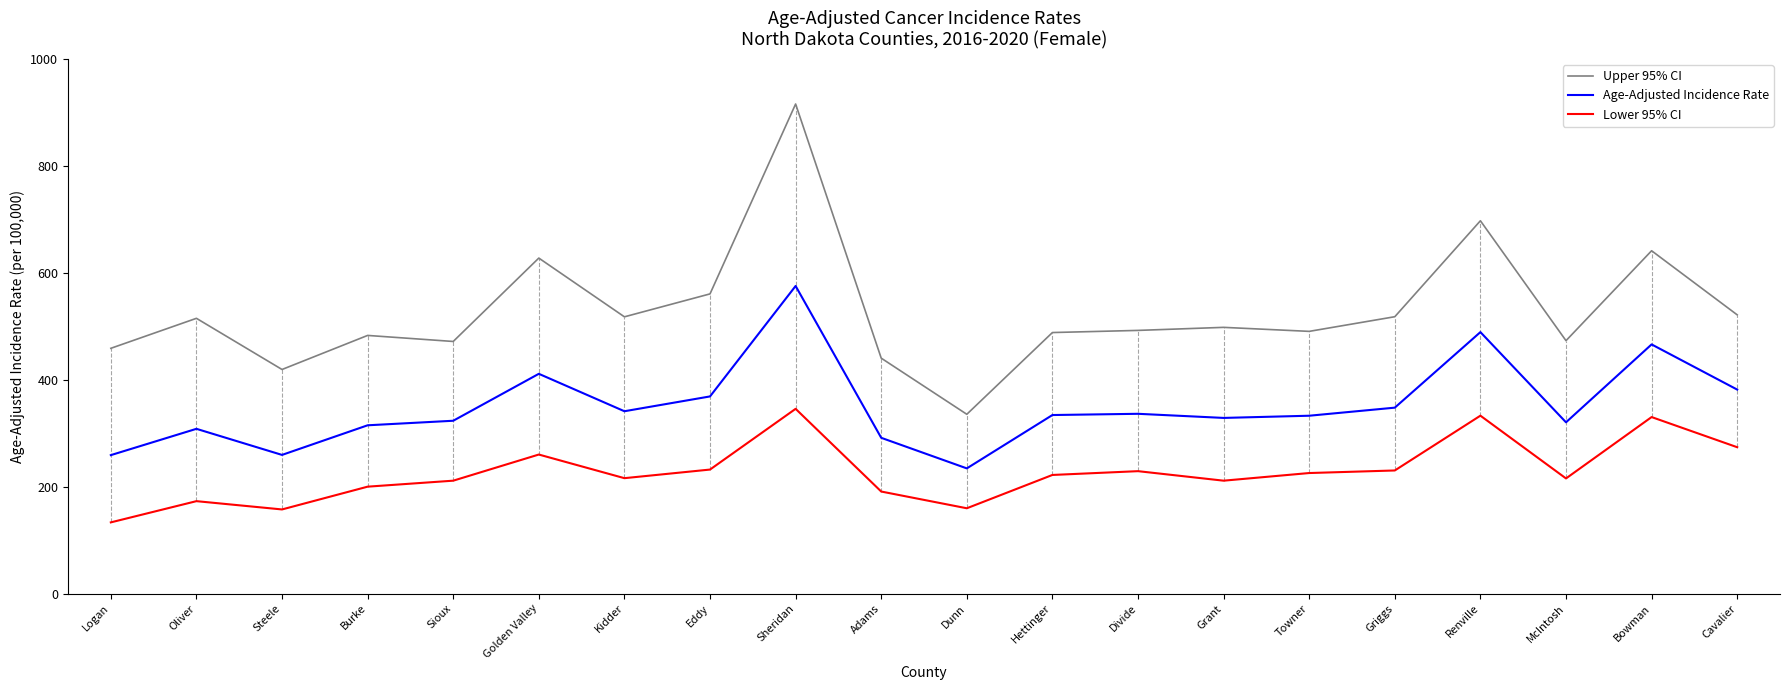

Where is the first local maximum for Lower 95% CI?

Oliver